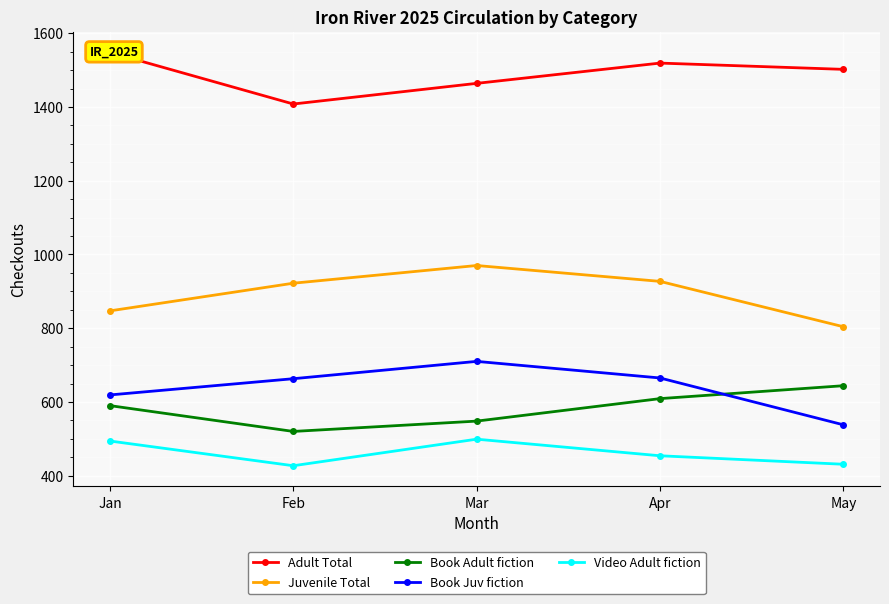

Reading right to left, transcribe all the data shown in this chart.

Adult Total: May=1502	Apr=1519	Mar=1464	Feb=1408	Jan=1548
Juvenile Total: May=804	Apr=927	Mar=970	Feb=922	Jan=847
Book Adult fiction: May=644	Apr=609	Mar=548	Feb=520	Jan=590
Book Juv fiction: May=538	Apr=665	Mar=710	Feb=663	Jan=619
Video Adult fiction: May=431	Apr=454	Mar=499	Feb=427	Jan=494